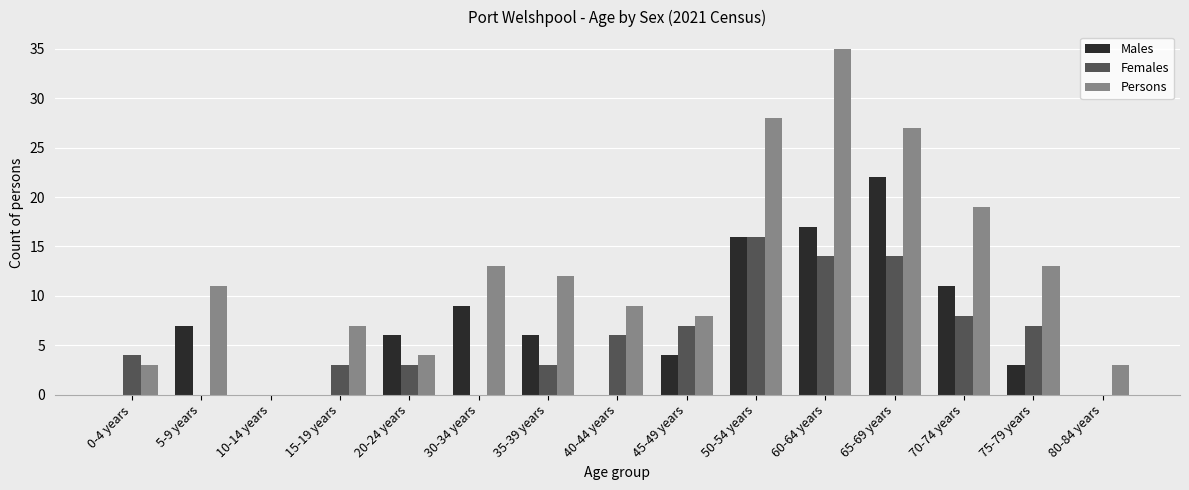

Between 0-4 years and 15-19 years, which series saw the biggest shift?

Persons